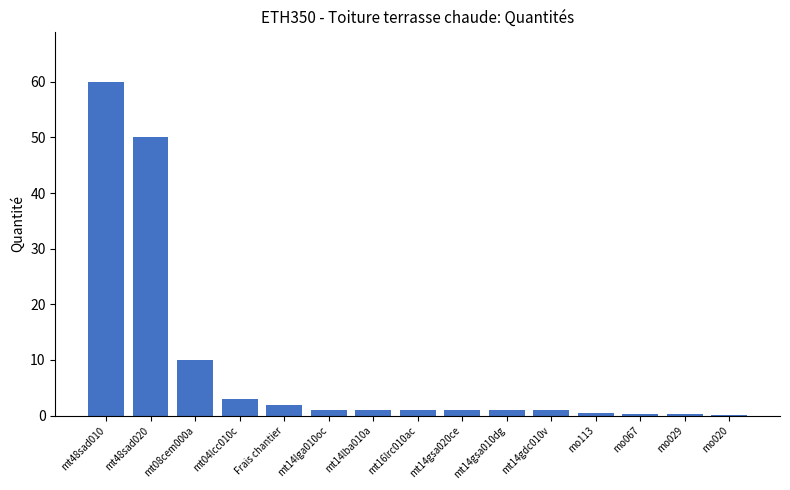

What is the sum of all values?

132.7